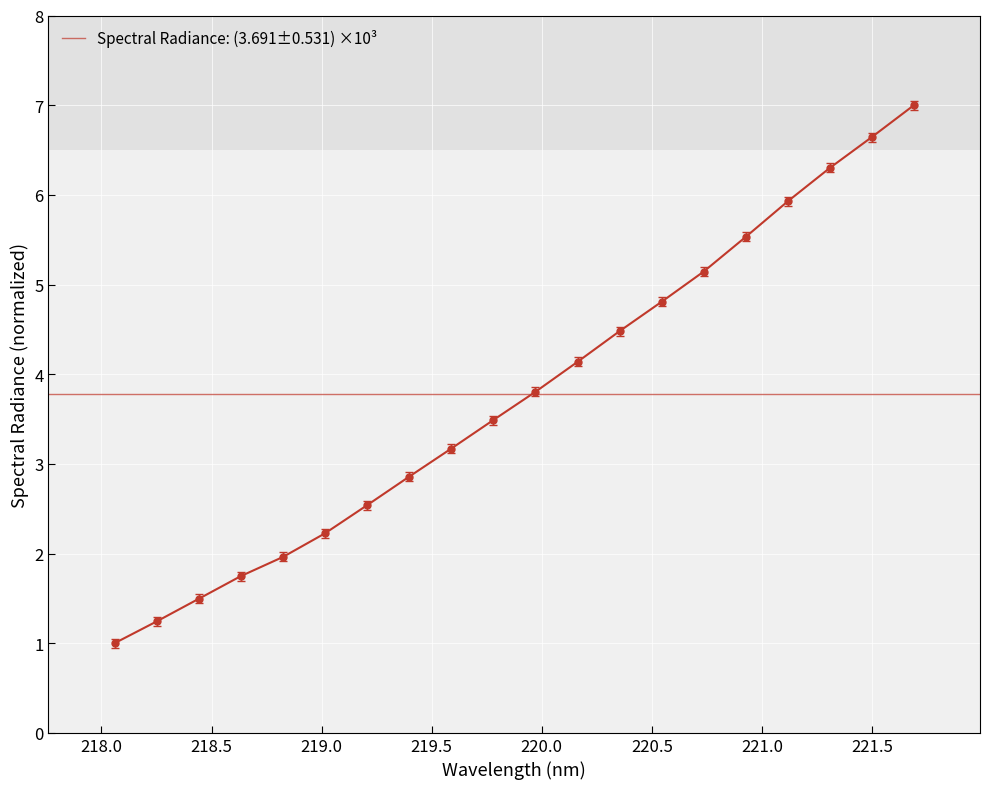

Reading left to right, what are all the values shown in this chart?

1.0	1.2	1.5	1.7	2.0	2.2	2.5	2.9	3.2	3.5	3.8	4.1	4.5	4.8	5.1	5.5	5.9	6.3	6.6	7.0